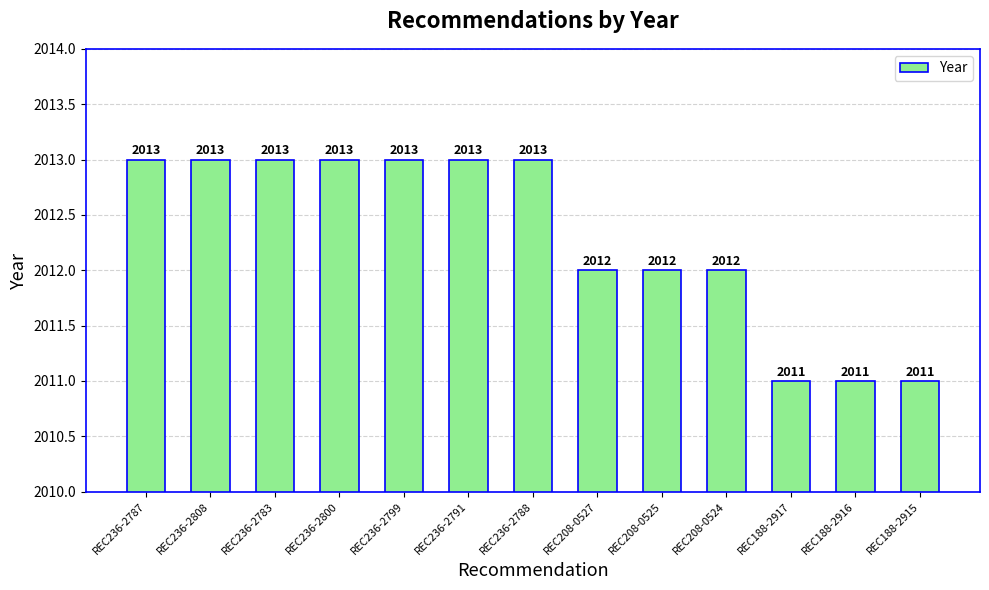

What is the label of the 4th bar from the right?

REC208-0524